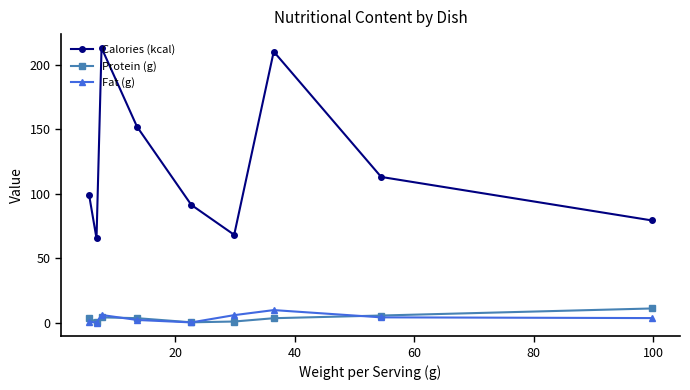

What are all the series names shown in the legend?

Calories (kcal), Protein (g), Fat (g)